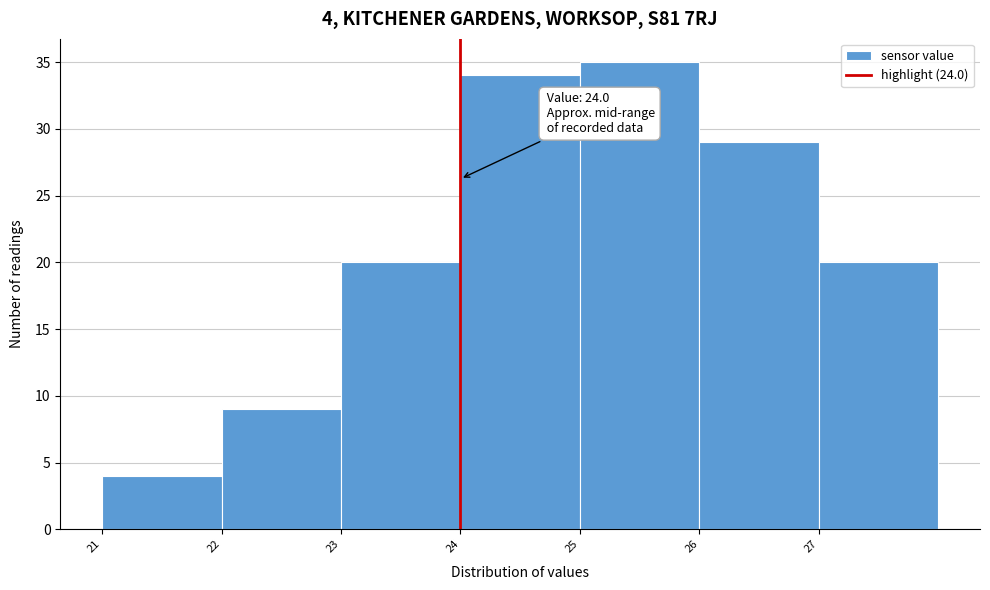

Which range on the x-axis has the tallest bar?

25 to 26